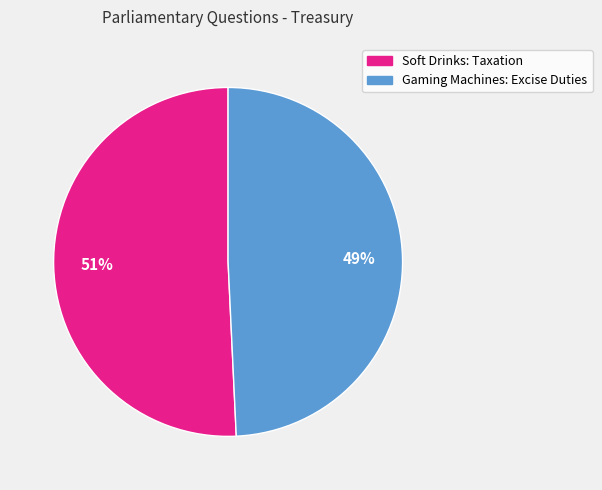

How many segments does this pie chart have?

2